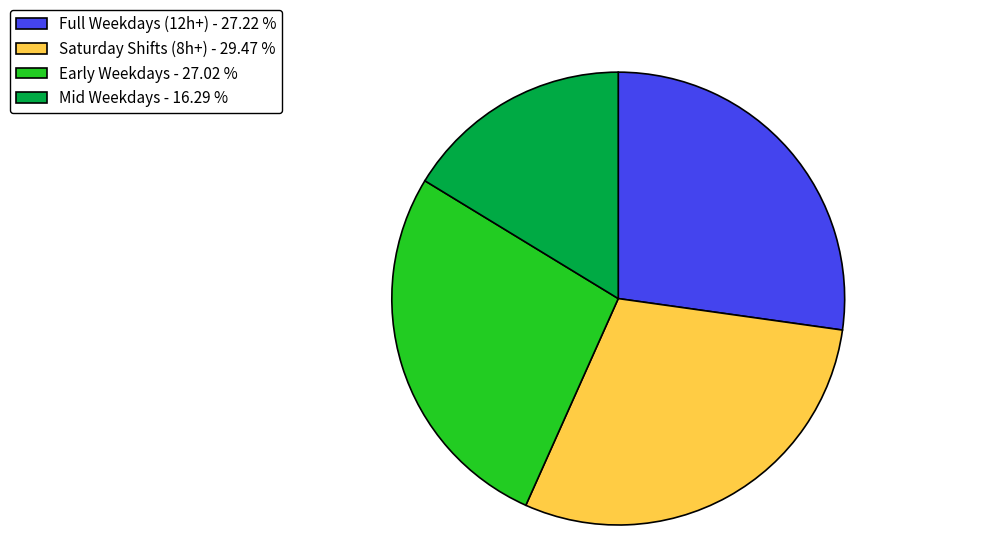

Does Early Weekdays - 27.02 % represent more than half of the total?

No